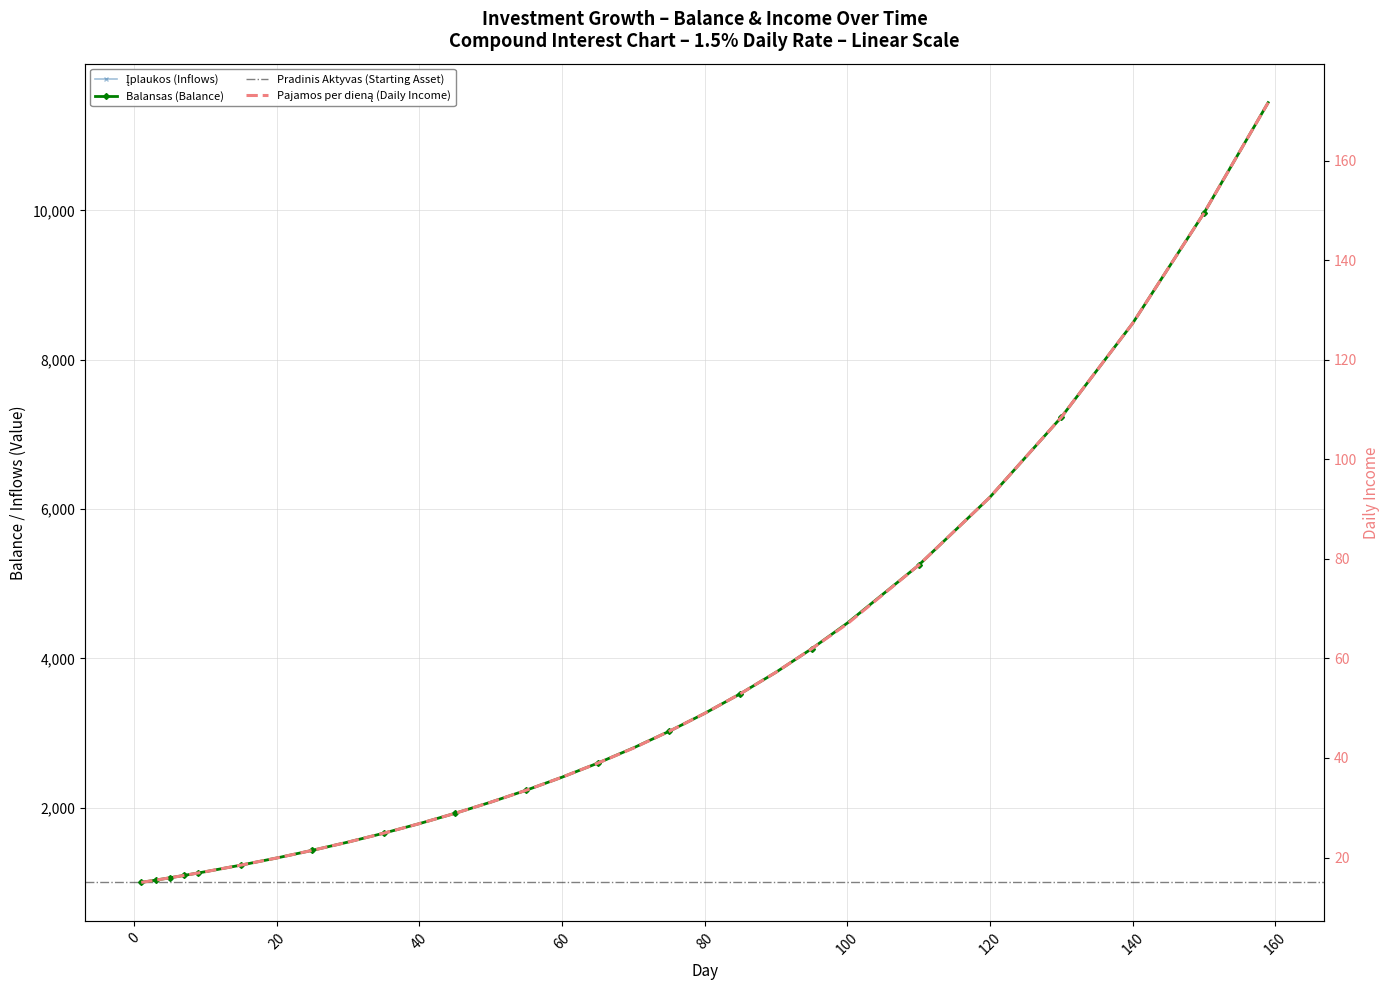

What is the value of the Balansas point at the 33rd from the left?

9963.6